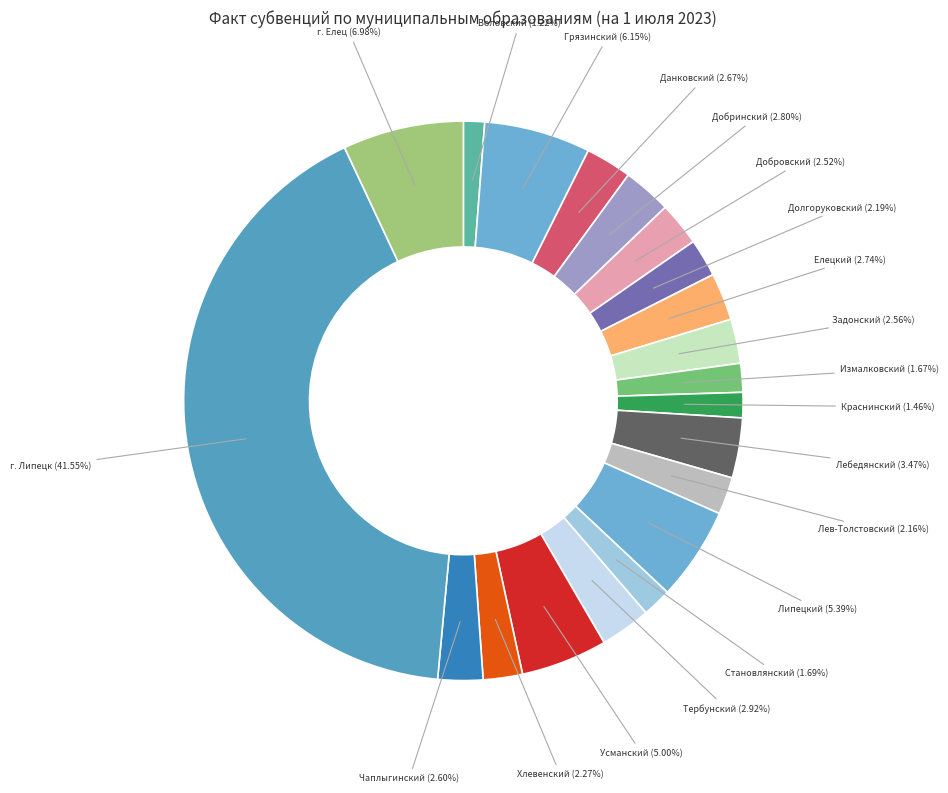

How many segments does this pie chart have?

20